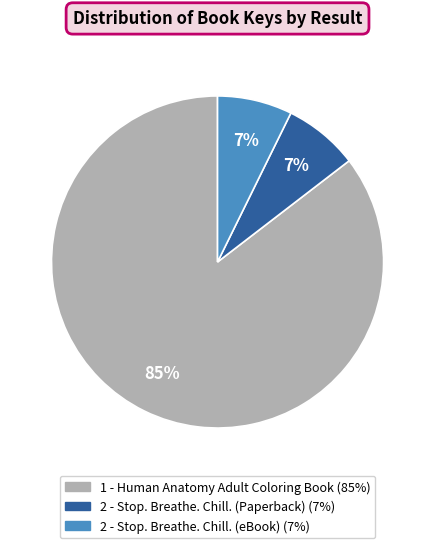

To the nearest percent, what is the average slice percentage?

33%